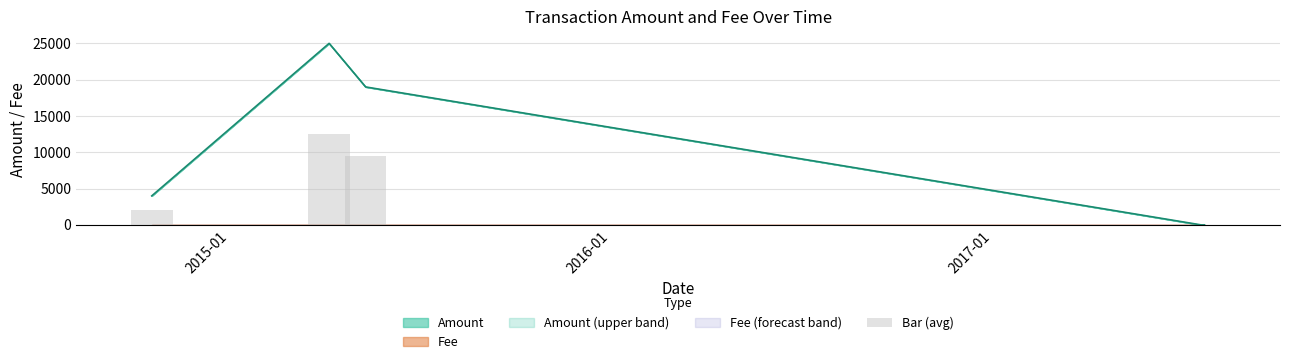

Are the bars grouped side by side (vs. stacked)?

No